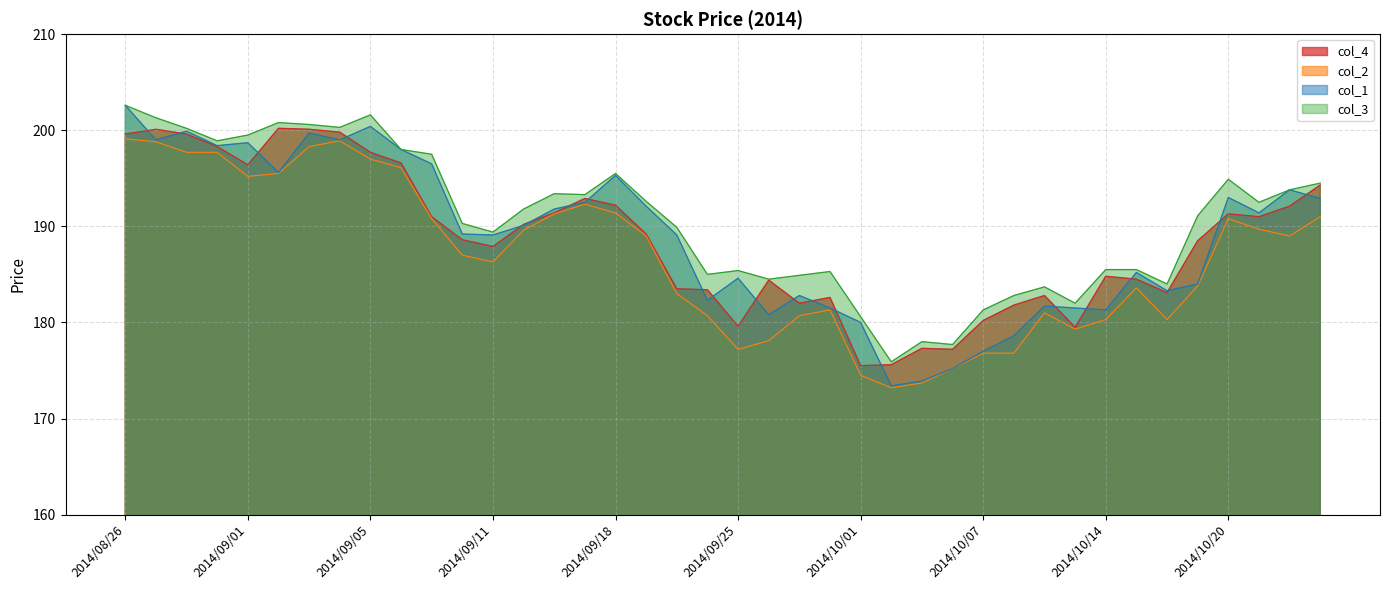

Is it true that col_4 equals 299.1 at 2014/09/19?

False